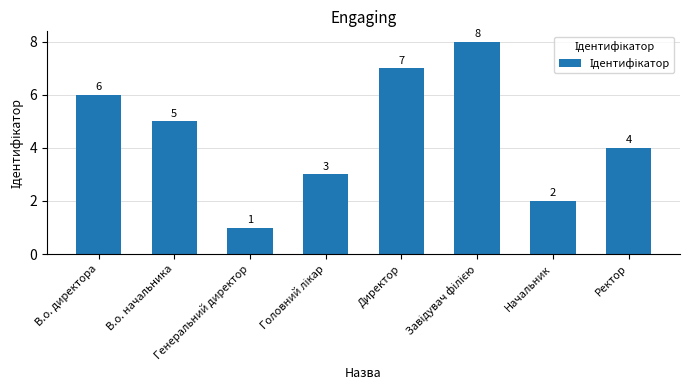

What is the ratio of the value at Ректор to the value at Начальник?

2.0